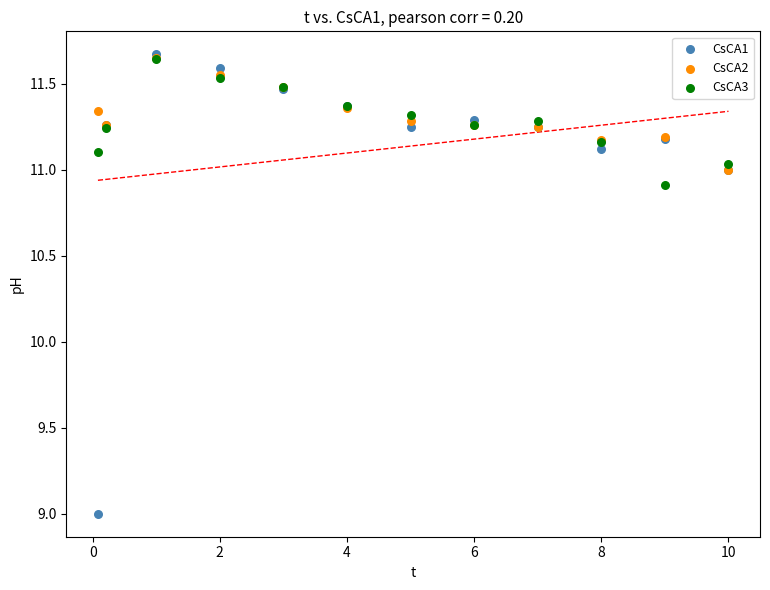

Which series contains the lowest Y value?

CsCA1